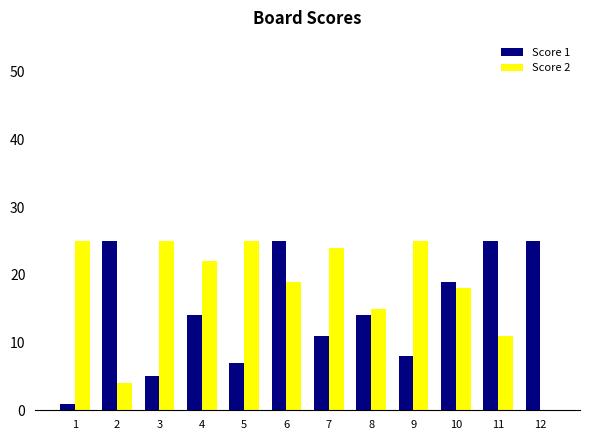

What is the total value across all series at 5?

32